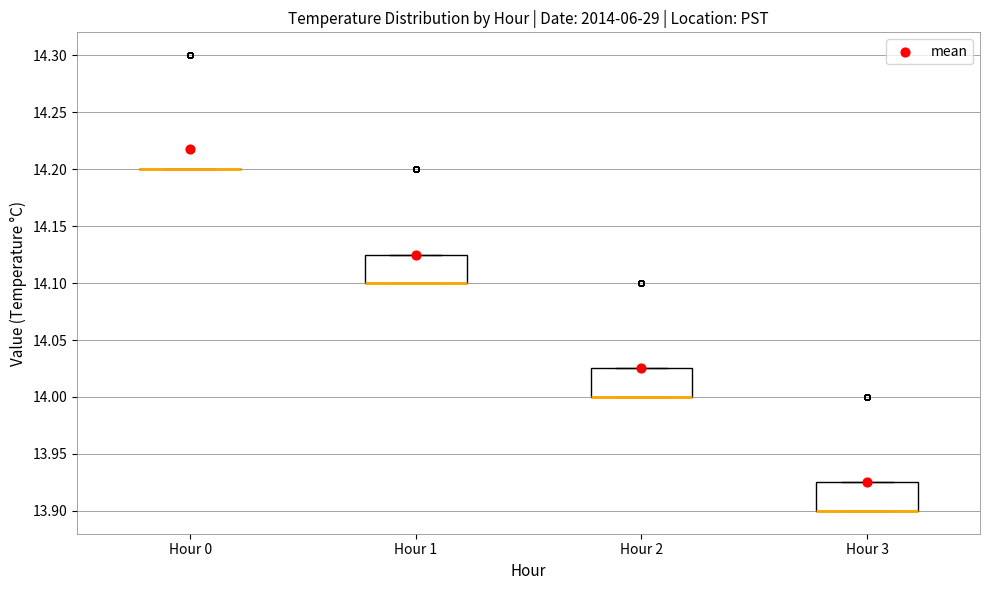

Where is the upper edge of the box for Hour 1 on the y-axis? The values are not printed on the chart, so give them approximately, as read against the axis.

14.125